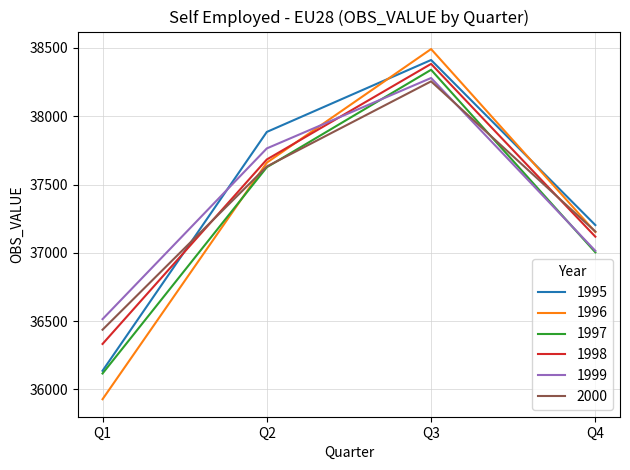

Between Q1 and Q4, which series saw the biggest shift?

1996